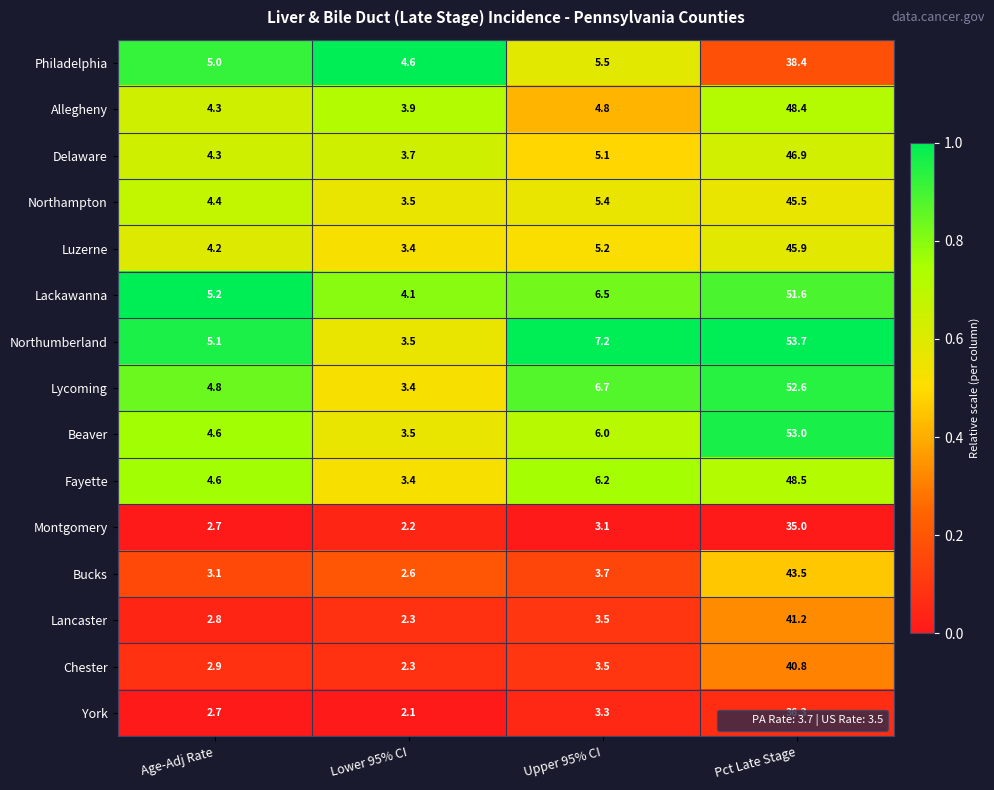

Which label corresponds to the largest value in the chart?

Pct Late Stage